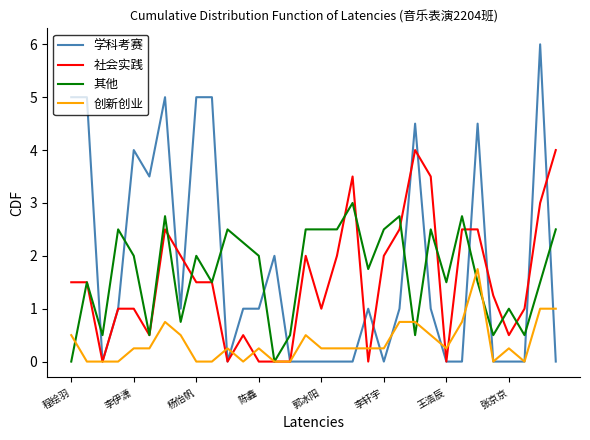

Rank the series by their maximum value, from highest to lowest.

学科考赛, 社会实践, 其他, 创新创业